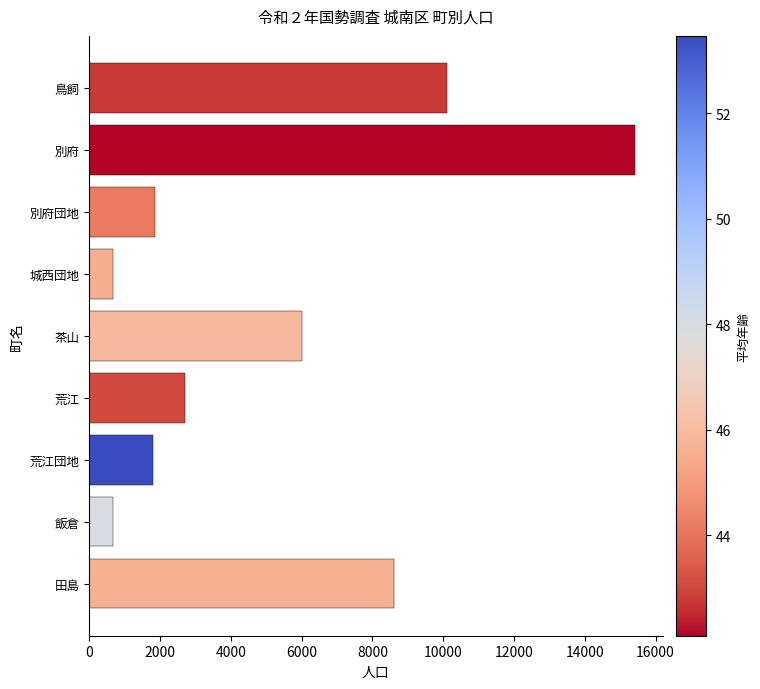

What is the difference between the maximum and minimum values?

14757